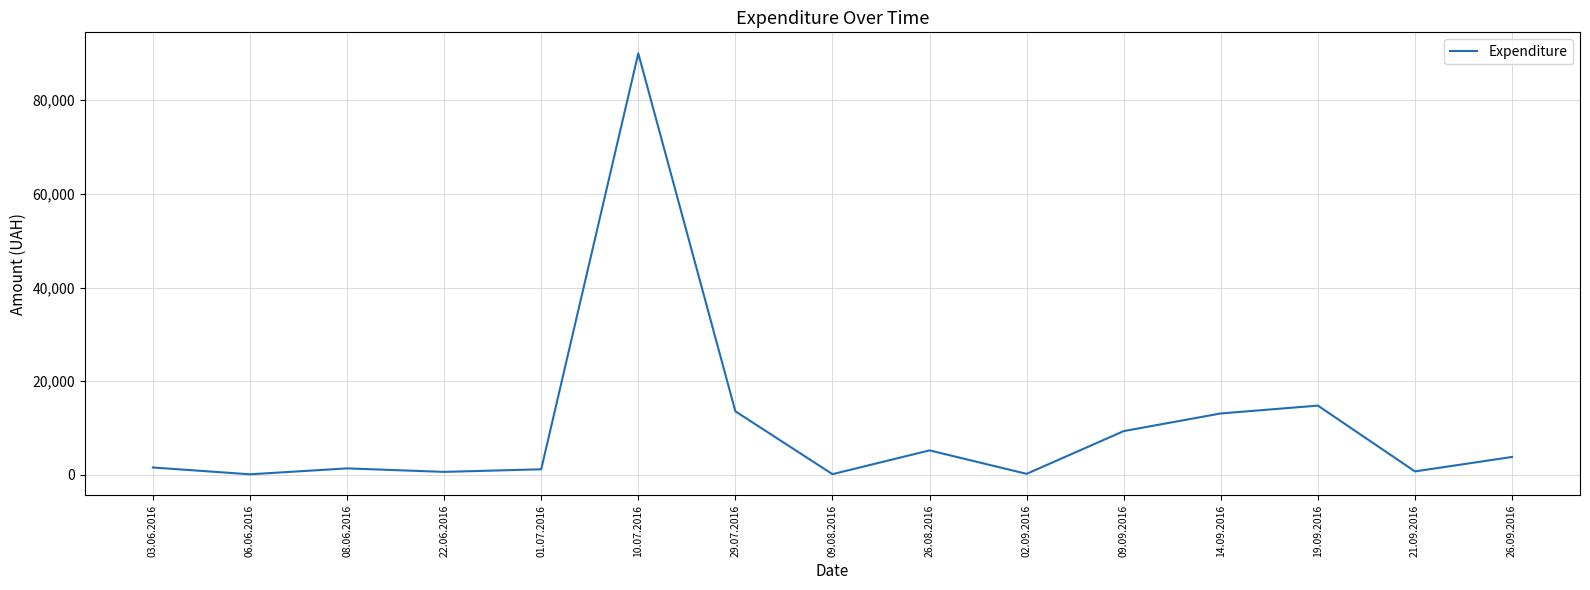

Where is the data nearest to the value 45054?

19.09.2016